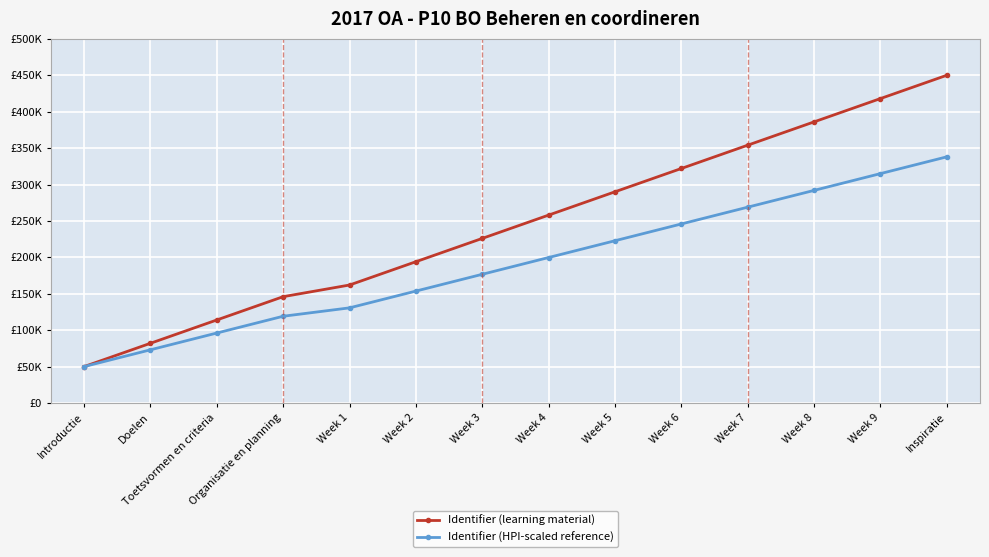

What are all the series names shown in the legend?

Identifier (learning material), Identifier (HPI-scaled reference)